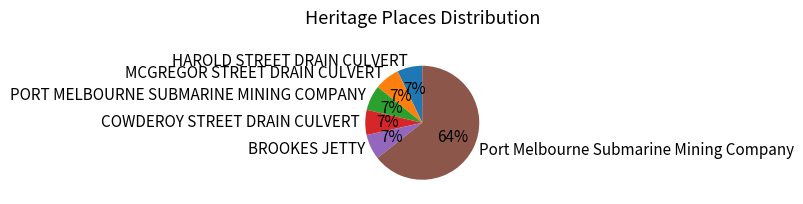

Is the sum of COWDEROY STREET DRAIN CULVERT and HAROLD STREET DRAIN CULVERT greater than half?

No